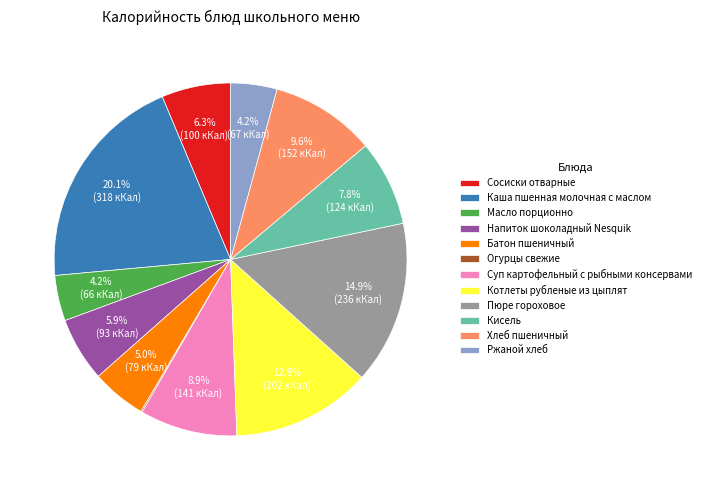

To the nearest percent, what is the combined percentage of Масло порционно and Суп картофельный с рыбными консервами?

13%